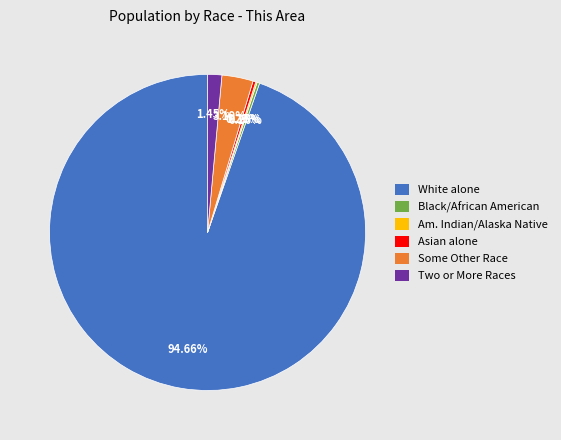

Which category has the biggest portion of the pie?

White alone